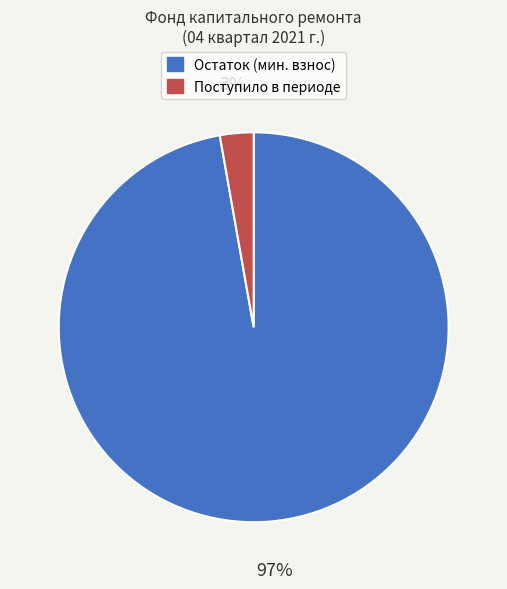

To the nearest percent, what is the combined percentage of Поступило в периоде and Остаток (мин. взнос)?

100%